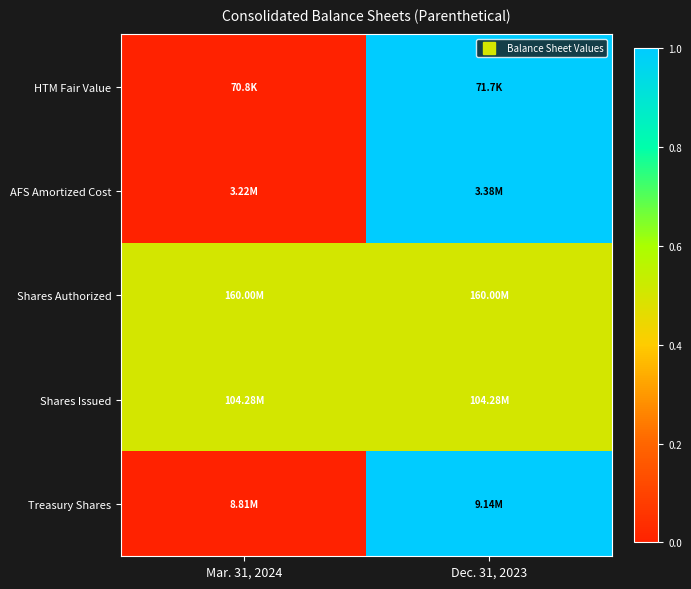

What is the spread (max minus min) of values at Dec. 31, 2023?

0.5